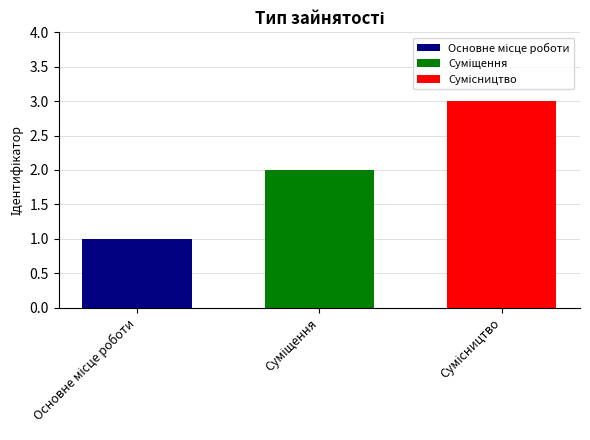

Are the bars grouped side by side (vs. stacked)?

Yes